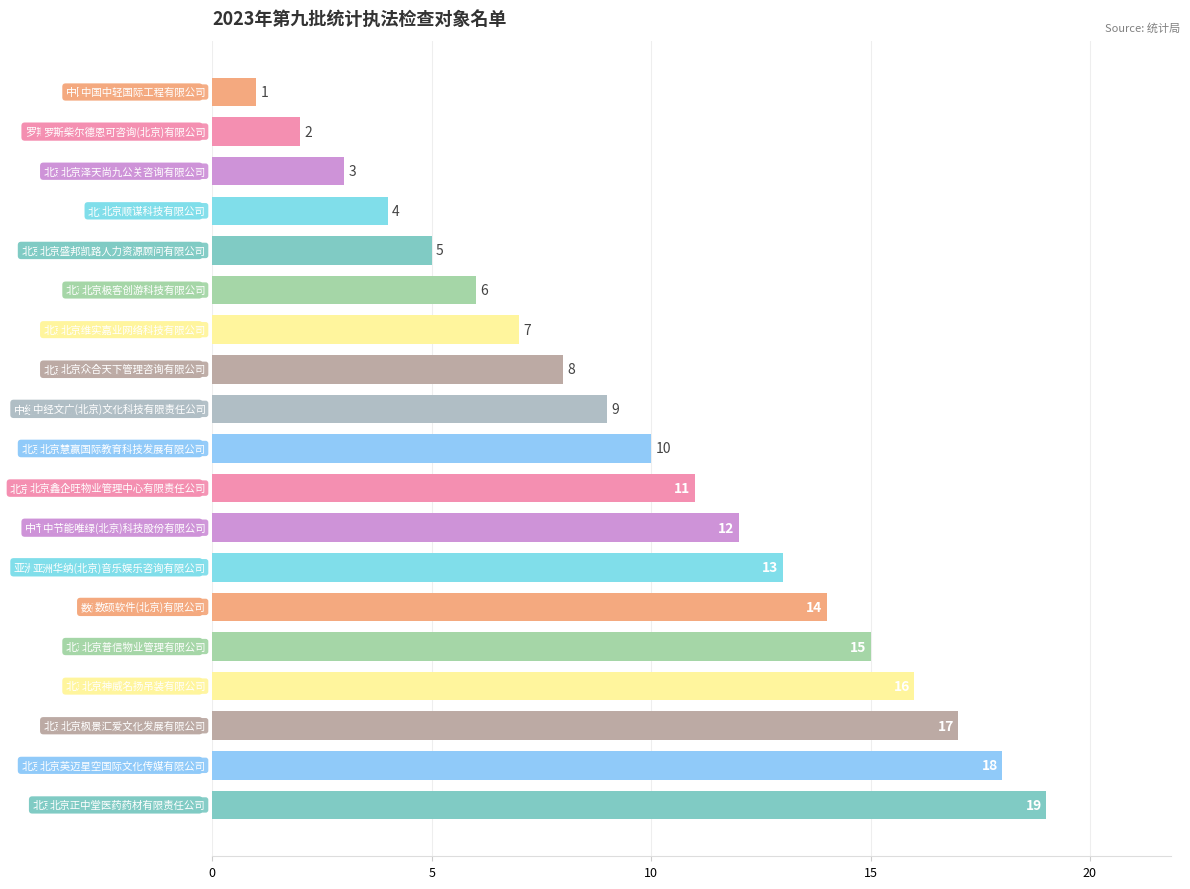

What is the sum of all values?

190